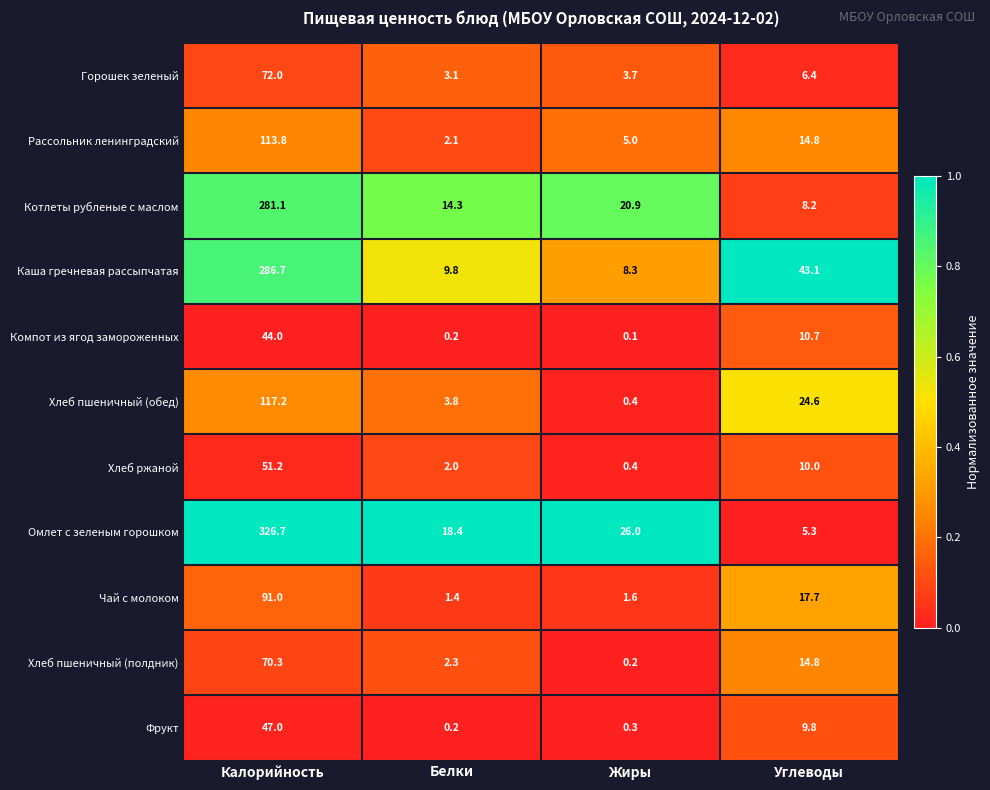

Count the number of categories in the chart.

4